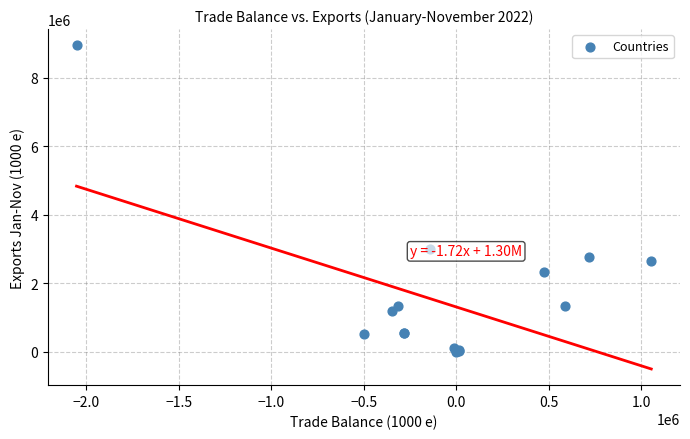

What Y value in the scatter plot is closest to 4473626?

2983612.0